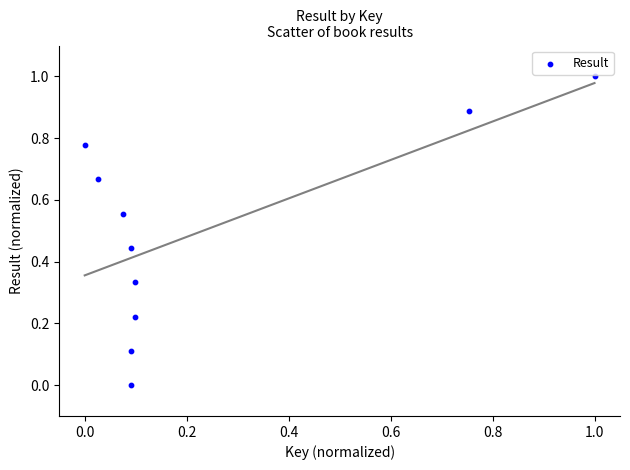

What is the average Y value?

0.5